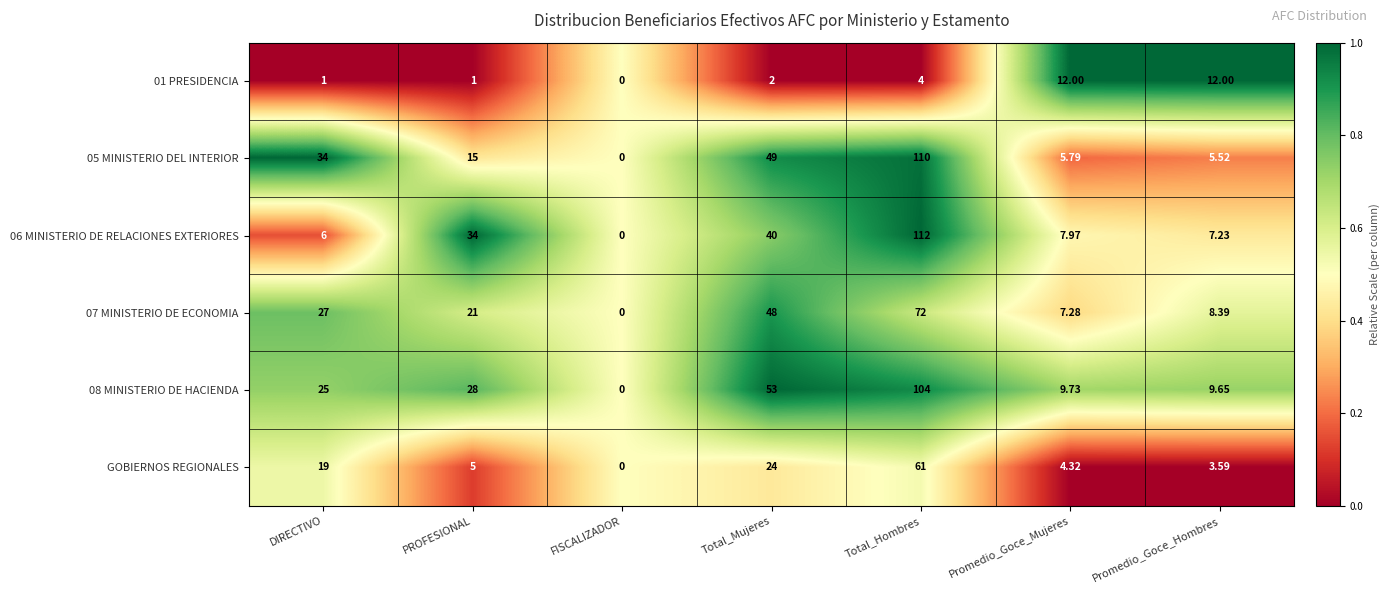

What is the spread (max minus min) of values at Total_Mujeres?

51.0